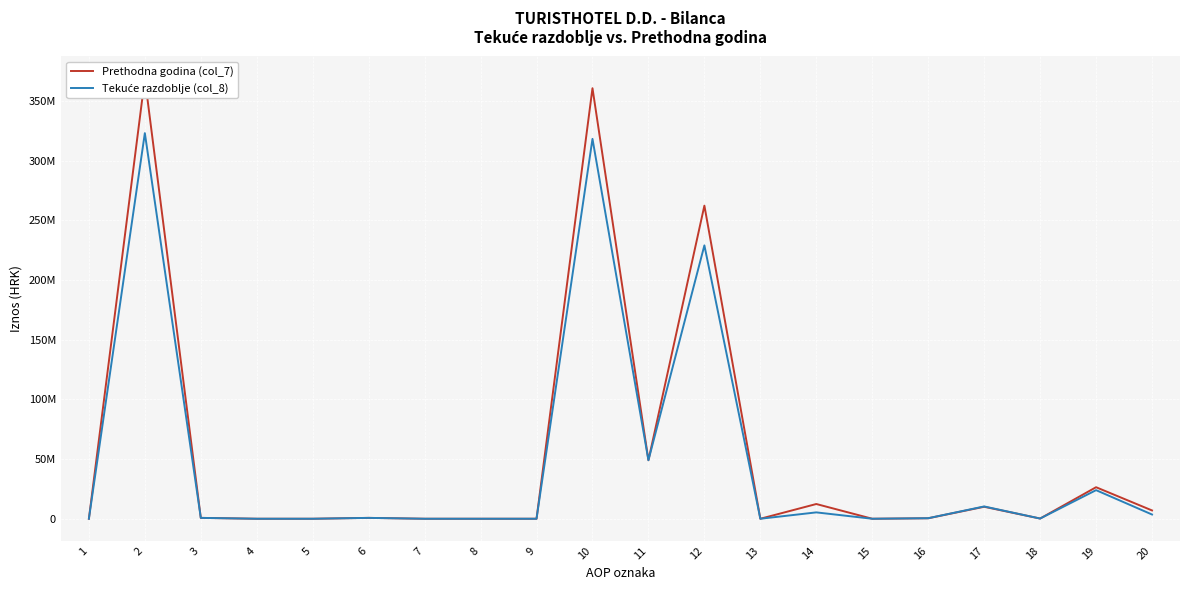

The value of Tekuće razdoblje (col_8) at 13 is 0. True or false?

True